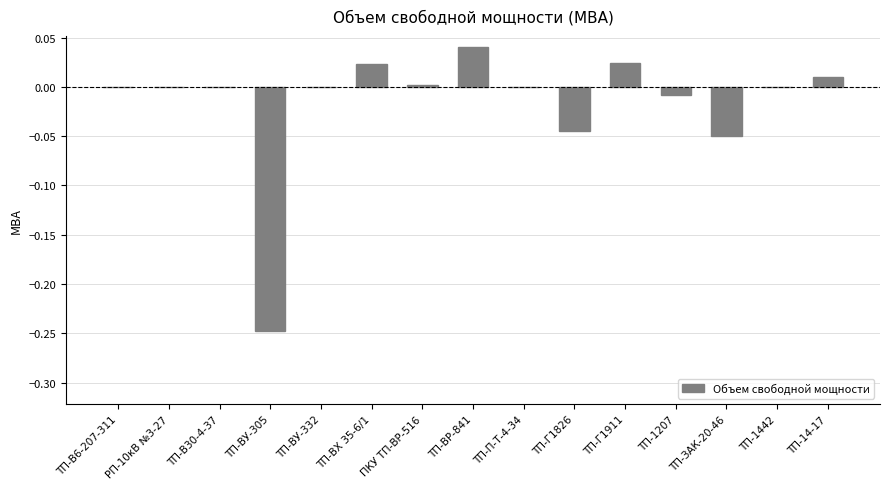

Between ТП-1442 and ТП-14-17, which is larger?

ТП-14-17